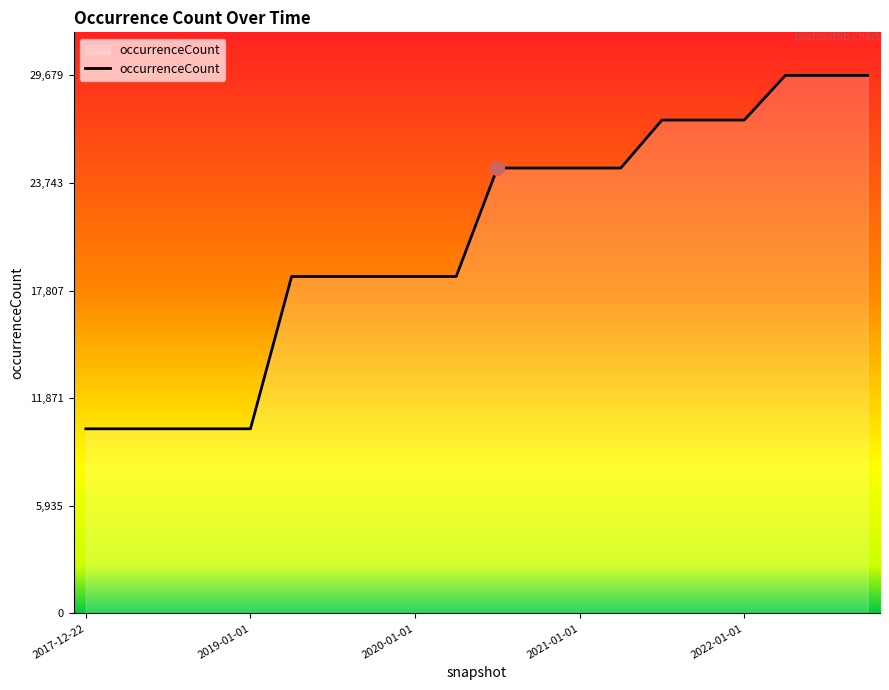

What is the difference between the maximum and minimum values?

19494